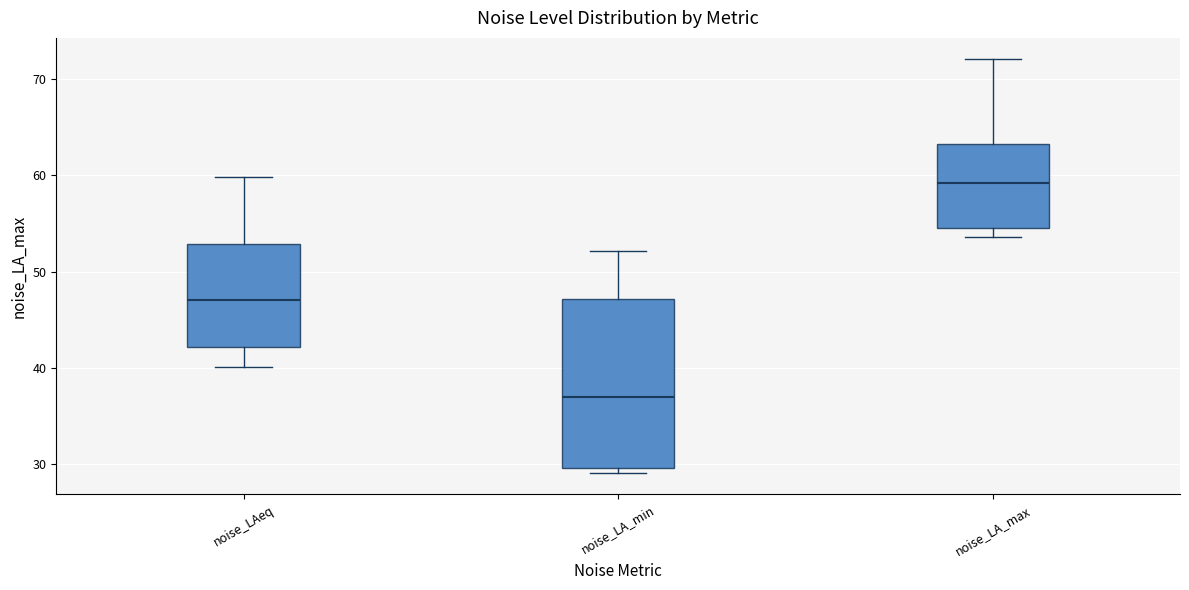

Where is the upper edge of the box for noise_LAeq on the y-axis? The values are not printed on the chart, so give them approximately, as read against the axis.

53